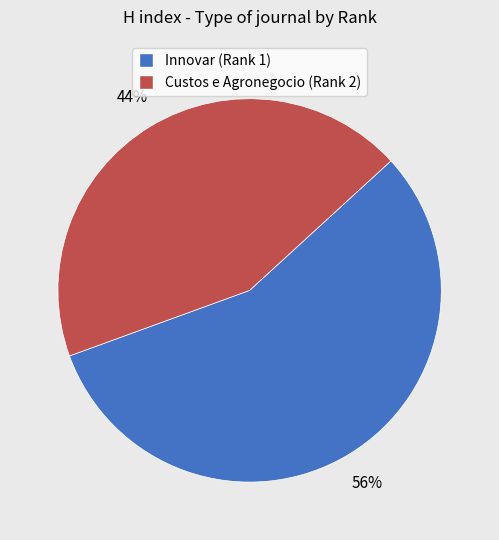

What percentage is the Custos e Agronegocio (Rank 2) slice, to the nearest percent?

44%